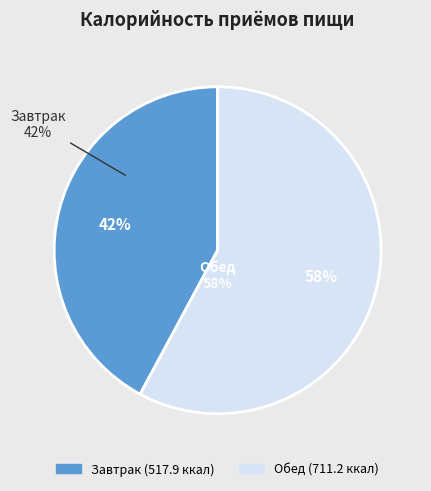

To the nearest percent, what is the average slice percentage?

50%